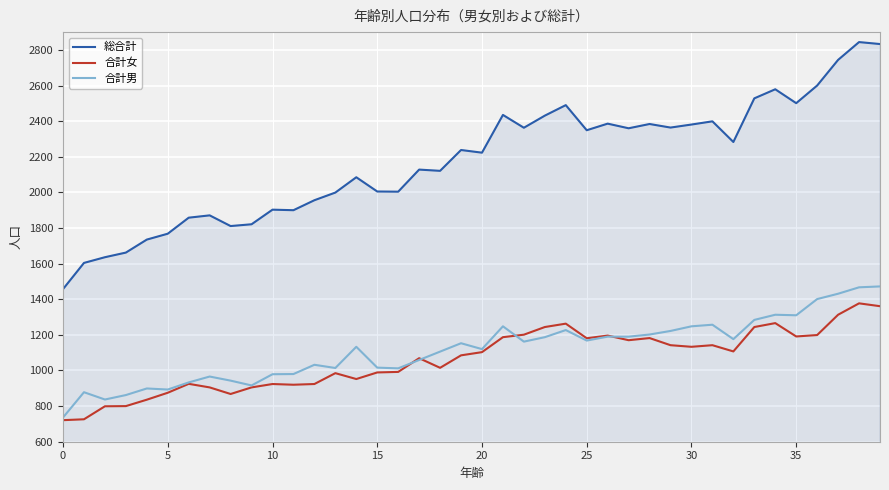

Does the chart have visible grid lines?

Yes